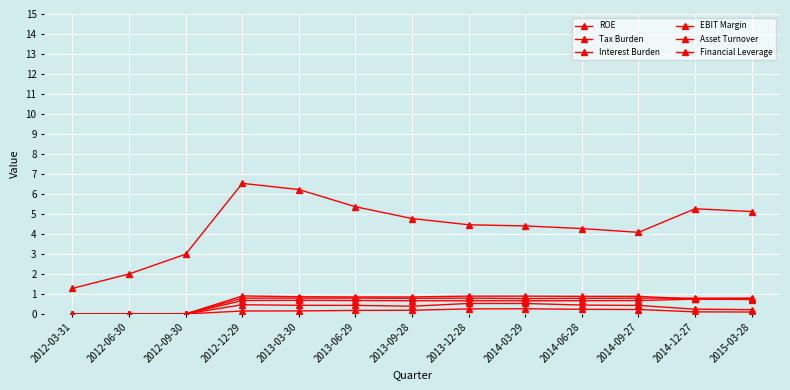

True or false: Tax Burden and ROE cross at least once.

False